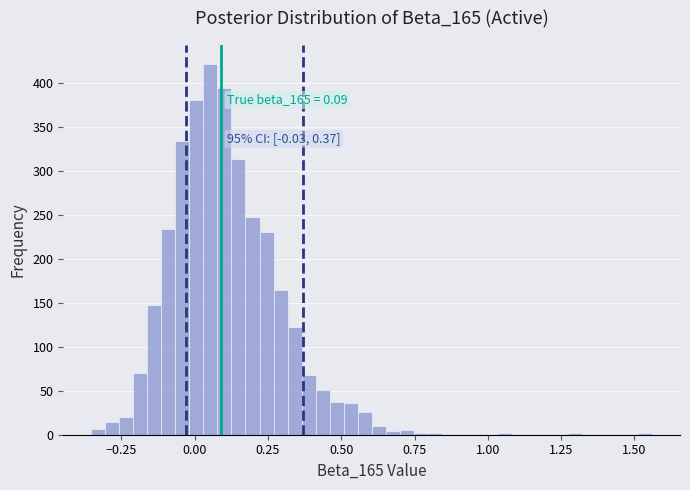

Read against the x-axis, roughly where is the centre of the tallest bar?

0.05